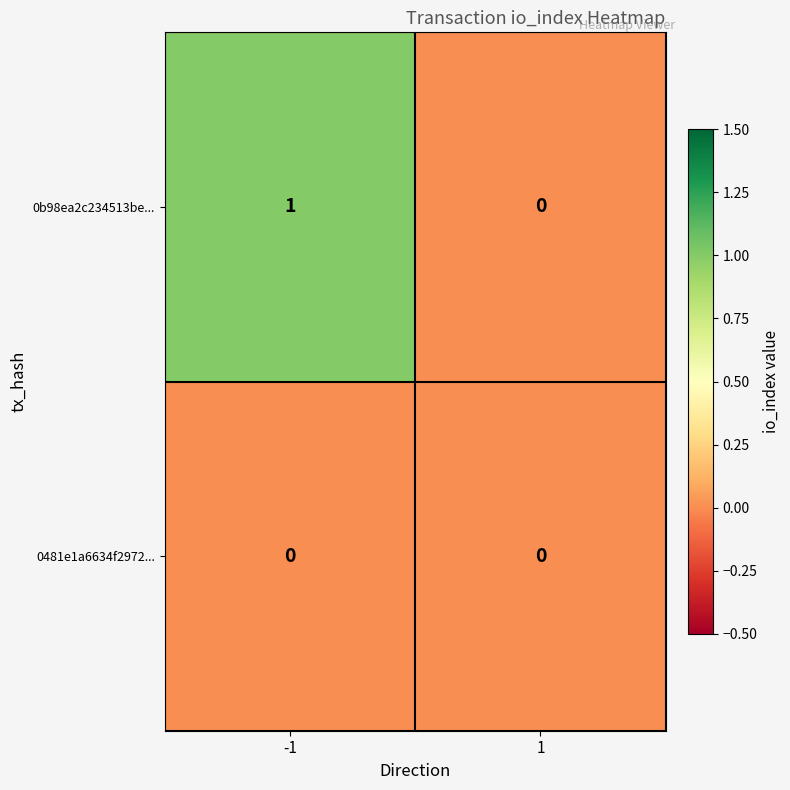

Rank the series by their average value, from highest to lowest.

0b98ea2c234513be..., 0481e1a6634f2972...